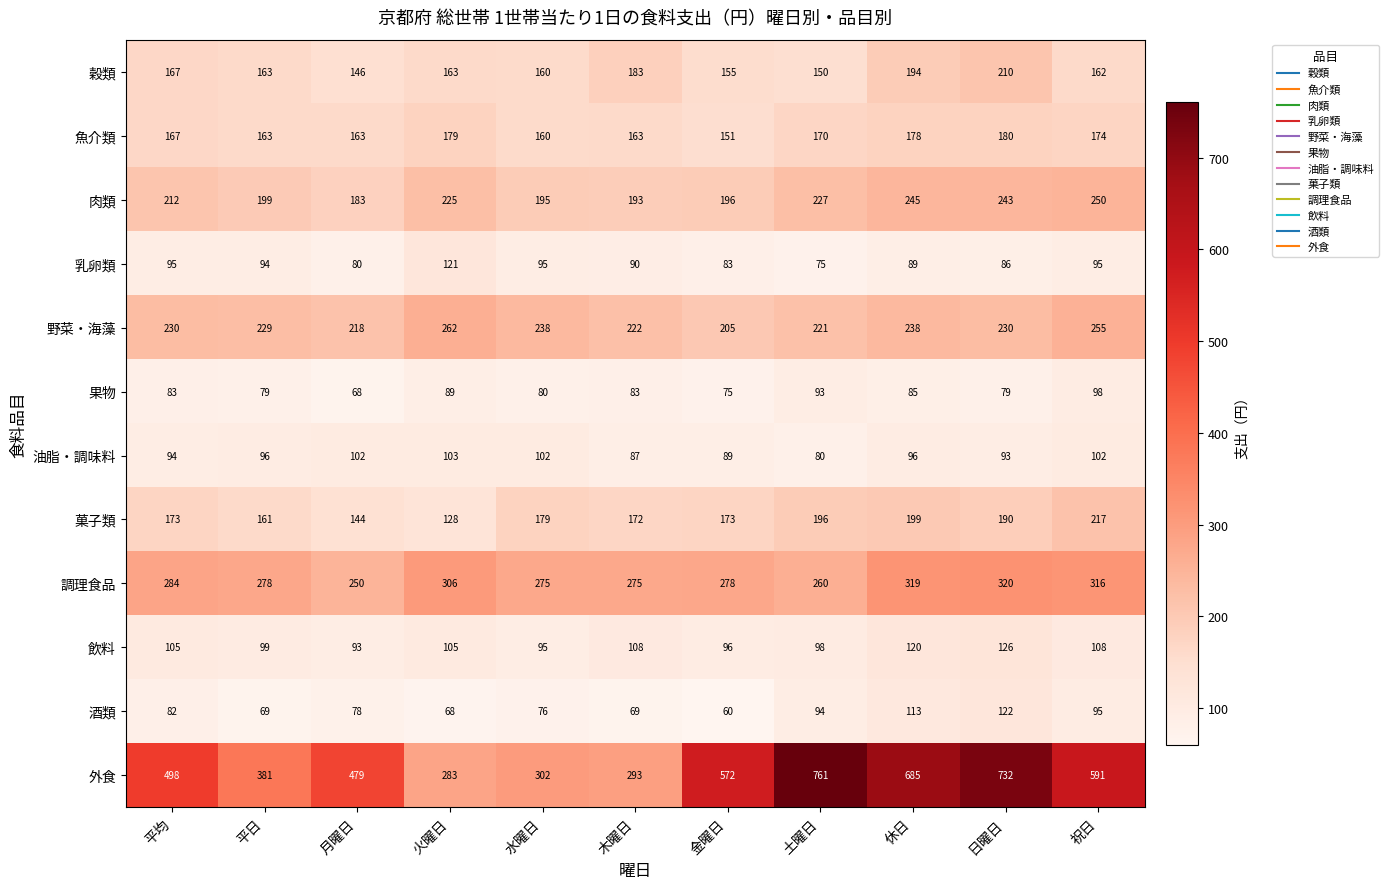

How many series are shown in this chart?

12